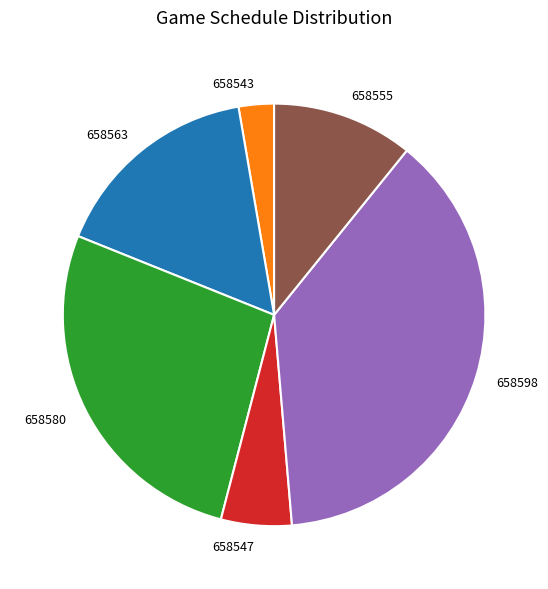

Rank the categories by value from lowest to highest.

658543, 658547, 658555, 658563, 658580, 658598